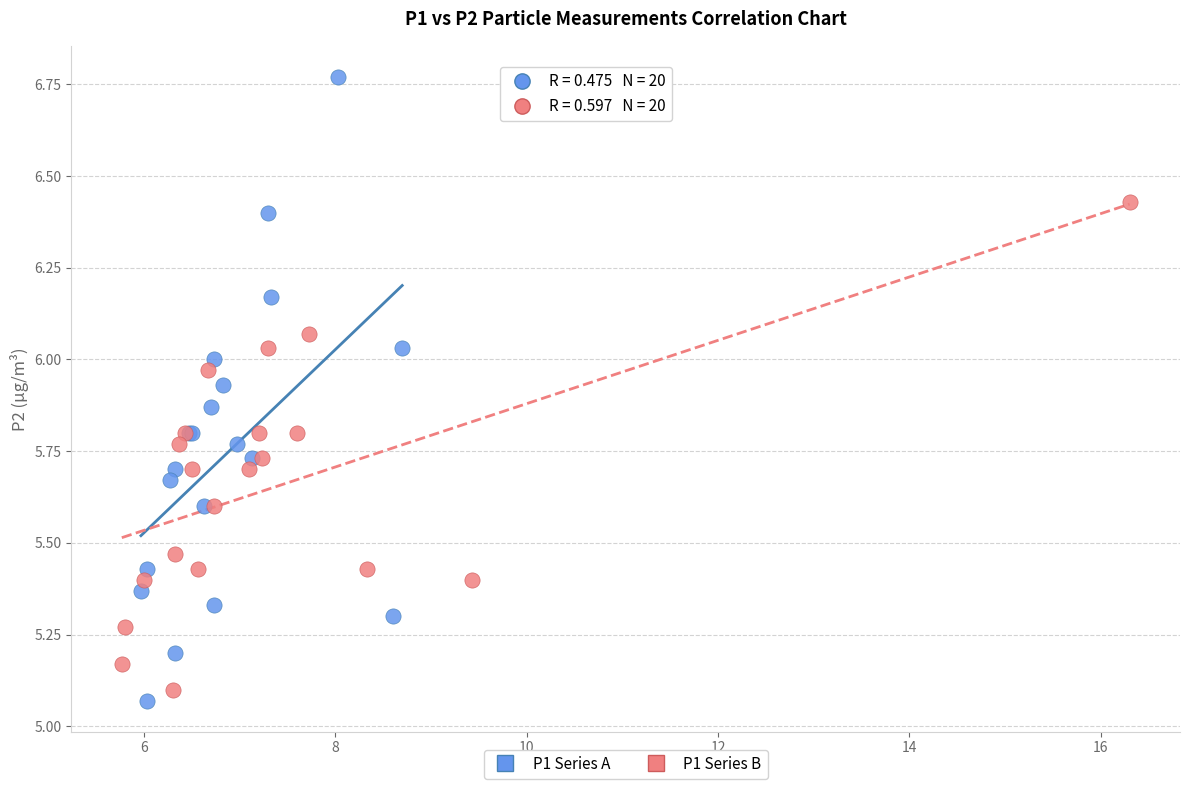

Which series contains the lowest Y value?

P1 Series A